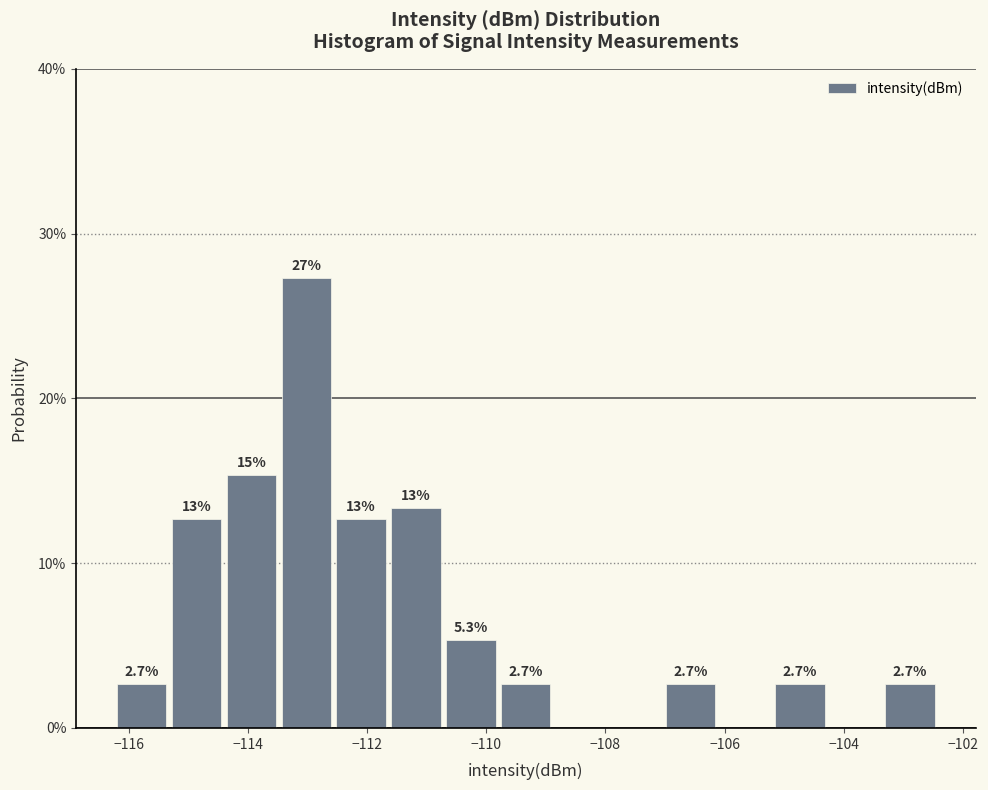

Which range on the x-axis has the tallest bar?

-113.4 to -112.6